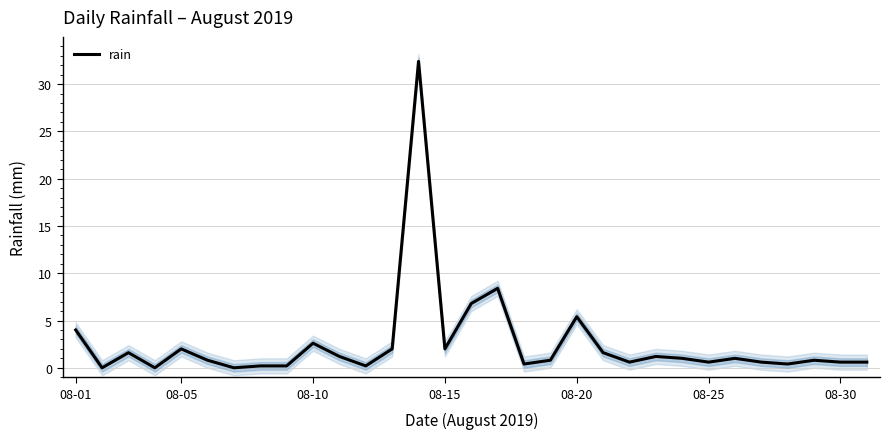

What is the difference between the maximum and minimum values?

32.4